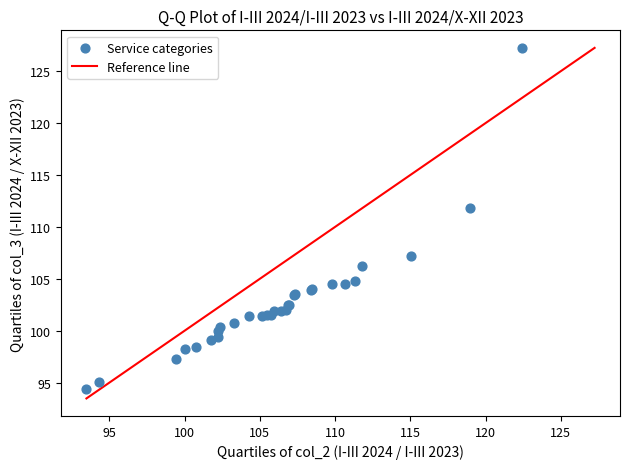

What Y value in the scatter plot is closest to 110?

111.8